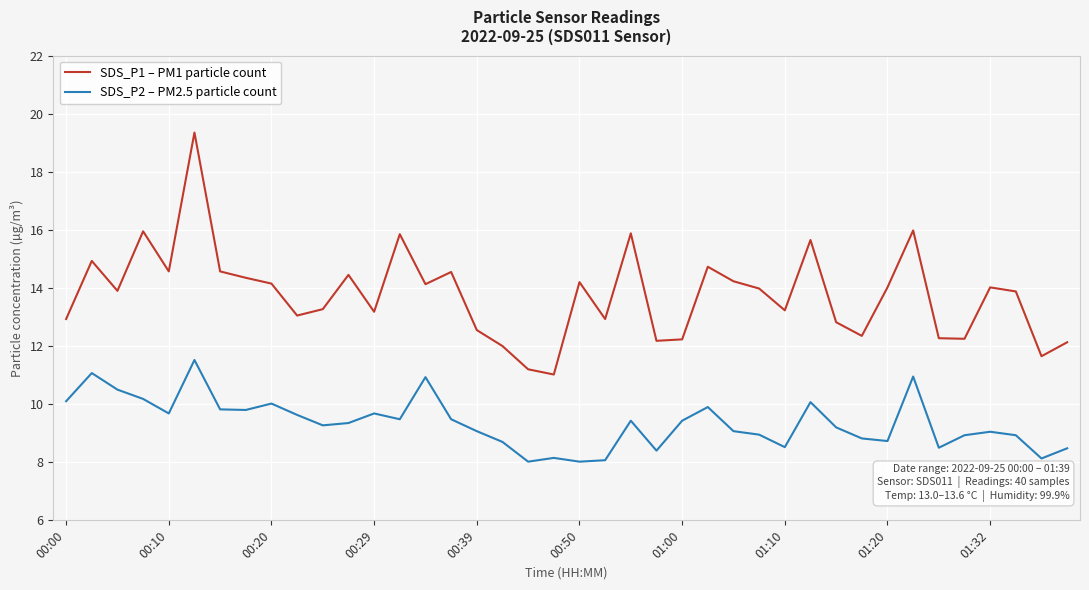

True or false: SDS_P2 – PM2.5 particle count and SDS_P1 – PM1 particle count intersect in this chart.

False